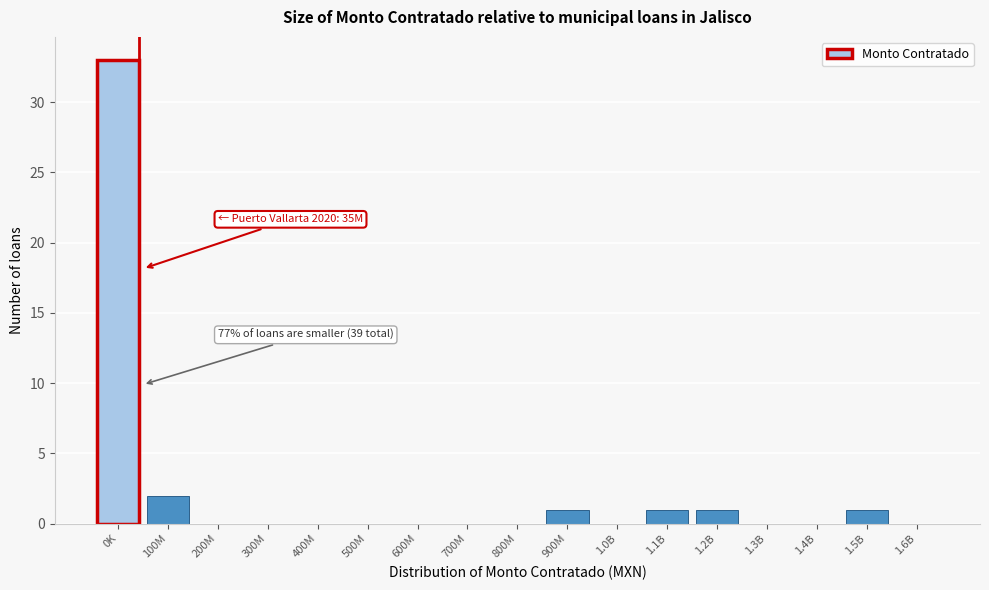

Reading left to right, extract all data points from this chart.

0K=33	100M=2	200M=0	300M=0	400M=0	500M=0	600M=0	700M=0	800M=0	900M=1	1.0B=0	1.1B=1	1.2B=1	1.3B=0	1.4B=0	1.5B=1	1.6B=0